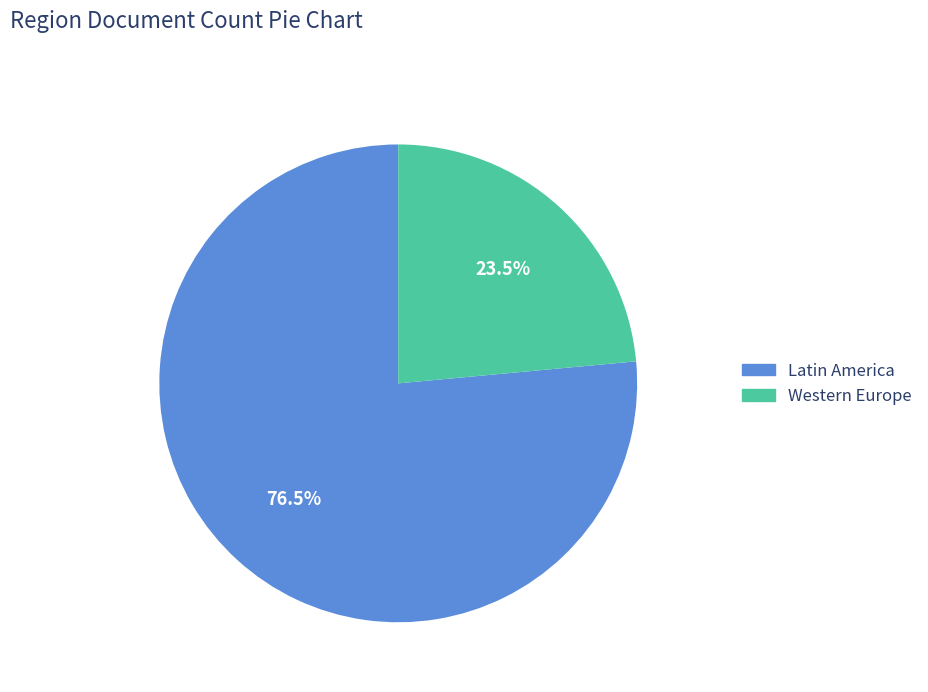

Between Latin America and Western Europe, which is larger?

Latin America